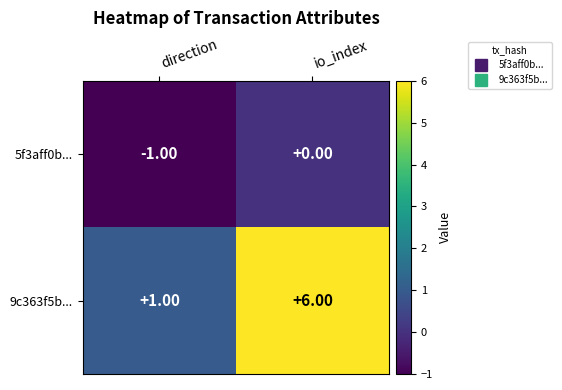

Which category has the lowest value in the 9c363f5b... series?

direction